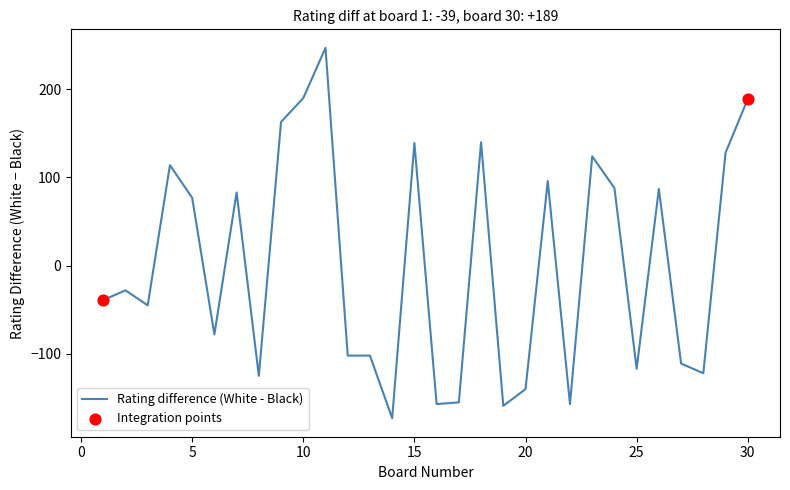

What is the greatest value displayed?

247